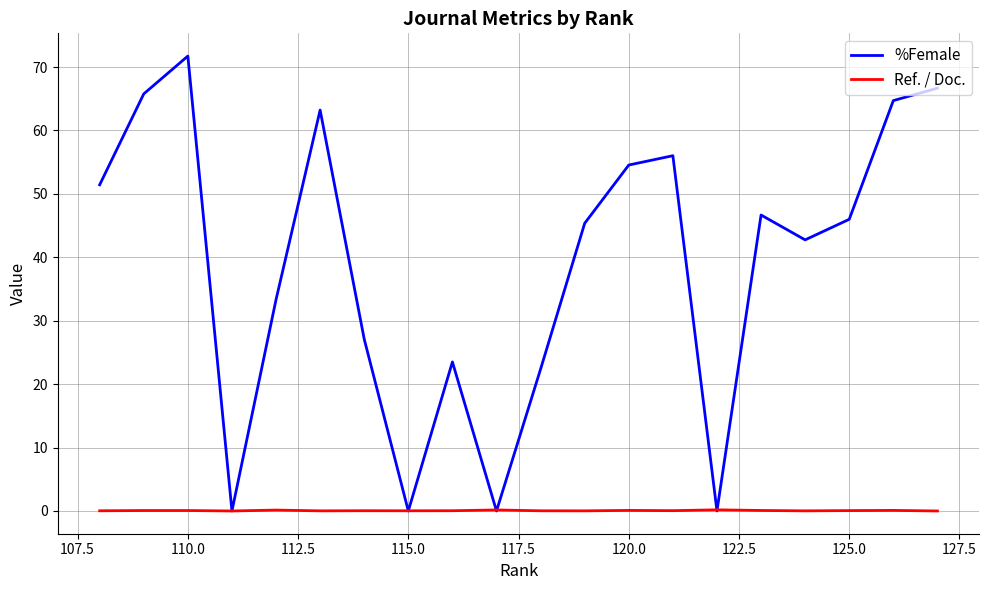

Which series has the largest total across all categories?

%Female